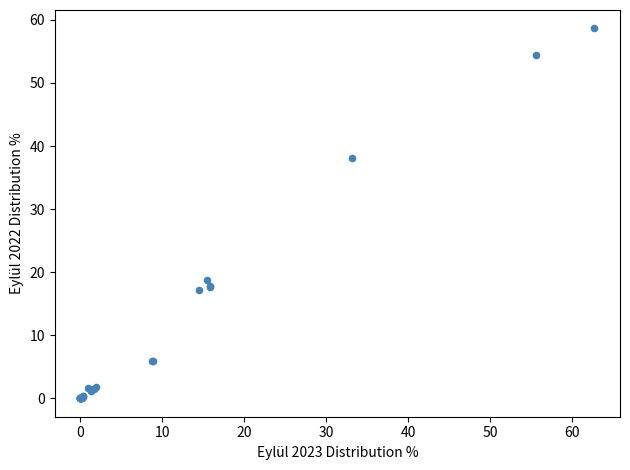

What Y value in the scatter plot is closest to 29?

38.2